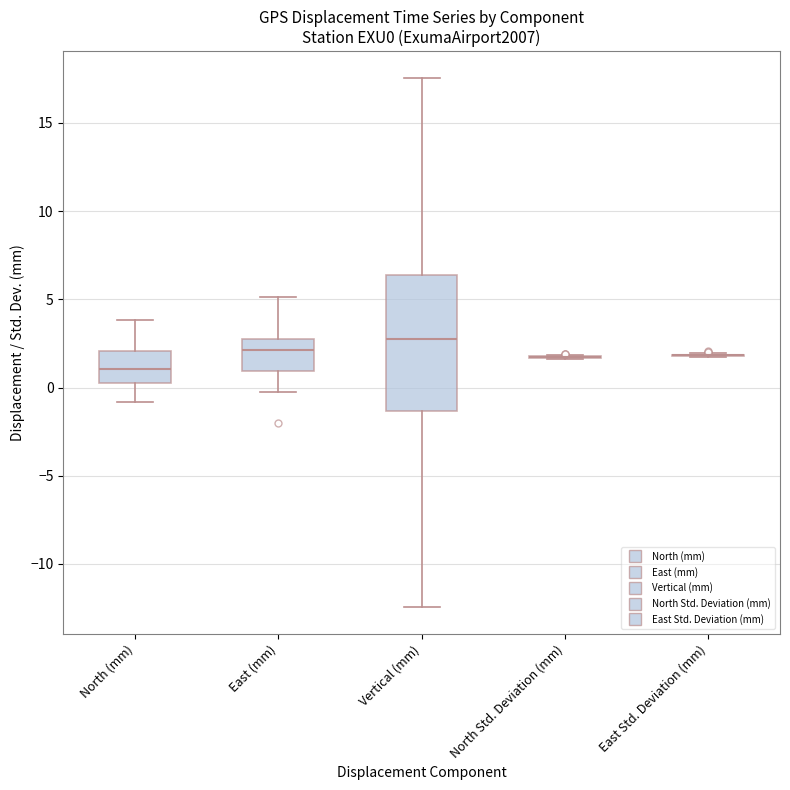

Where does the median line of the box for East (mm) sit on the y-axis? The values are not printed on the chart, so give them approximately, as read against the axis.

2.0